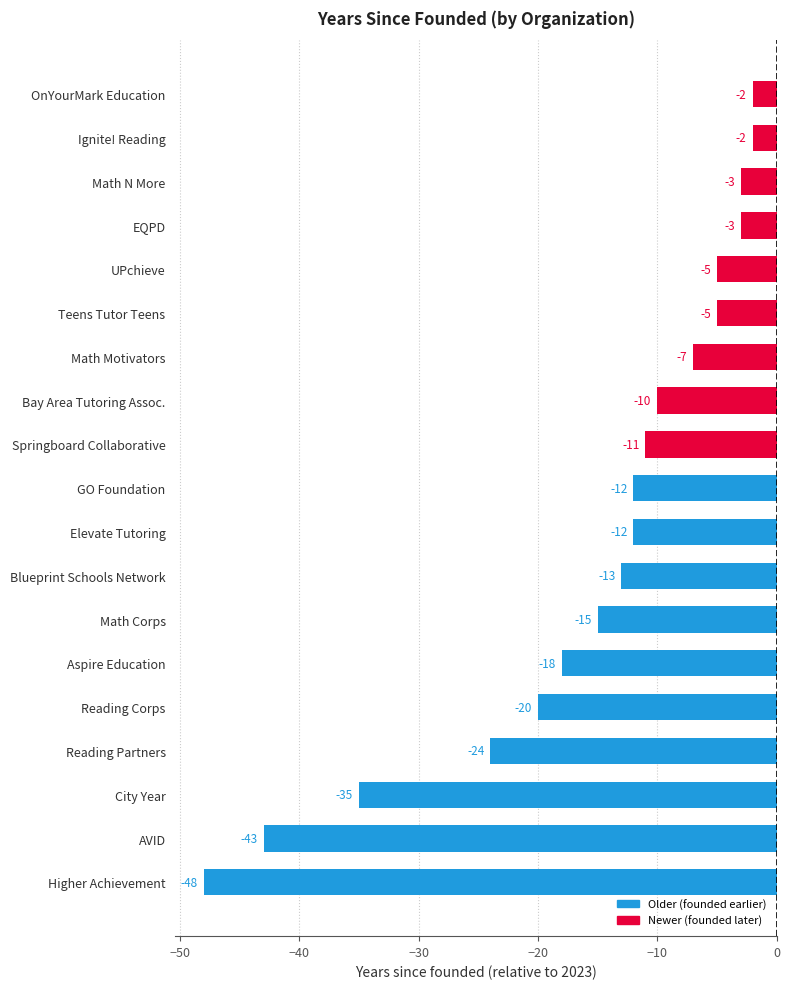

Which has a higher value, Bay Area Tutoring Assoc. or City Year?

Bay Area Tutoring Assoc.